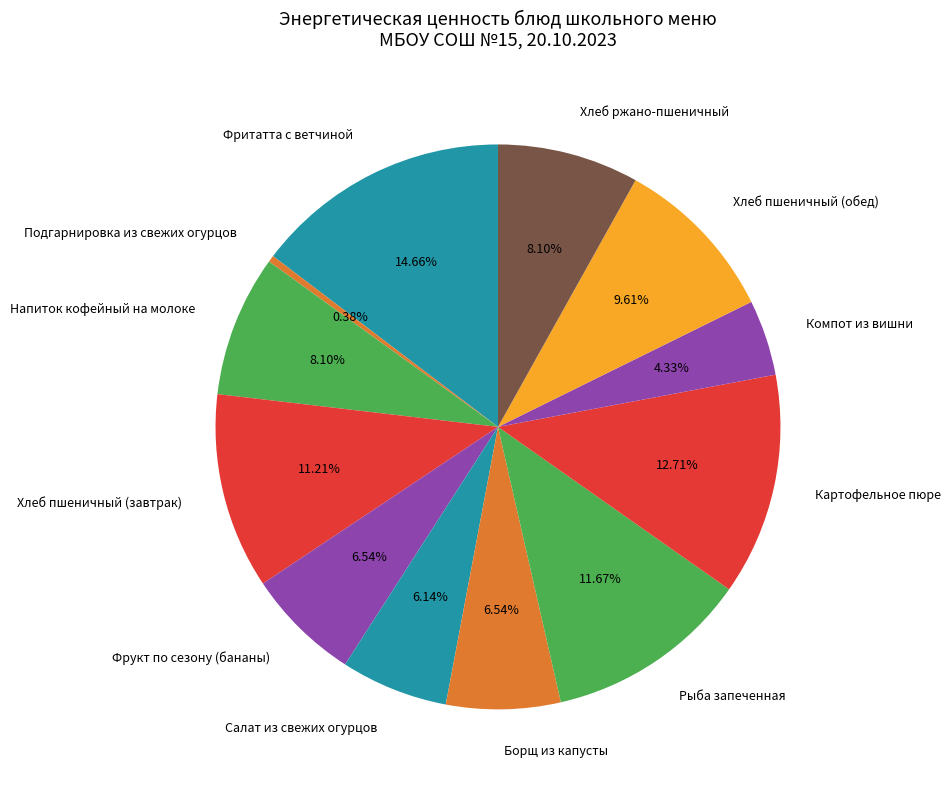

Combined, what portion of the pie is Фрукт по сезону (бананы) and Напиток кофейный на молоке?

14.6%